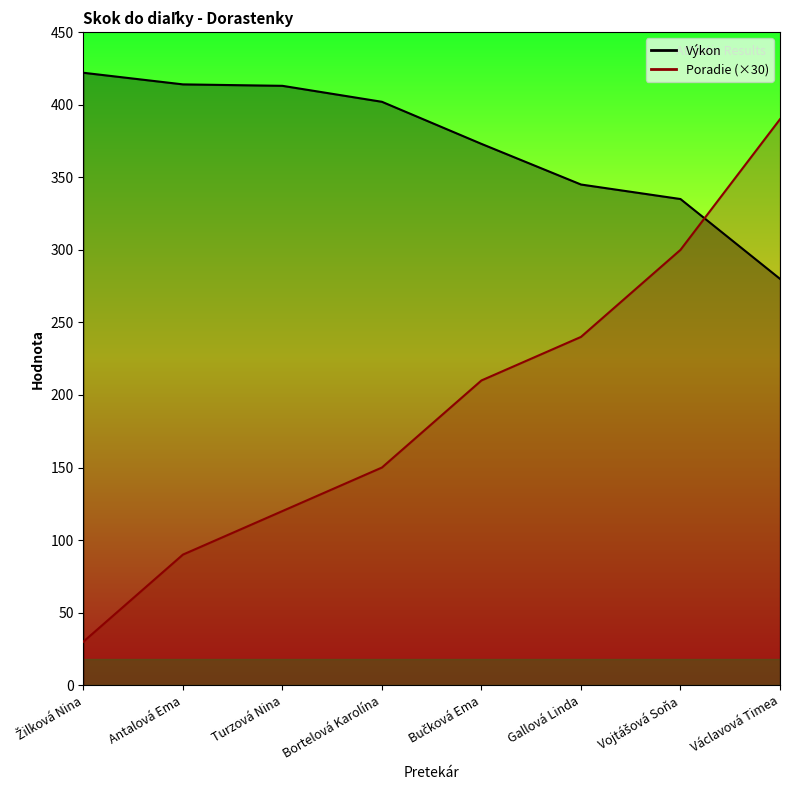

True or false: Poradie has more than 0 points higher than both neighbors.

False